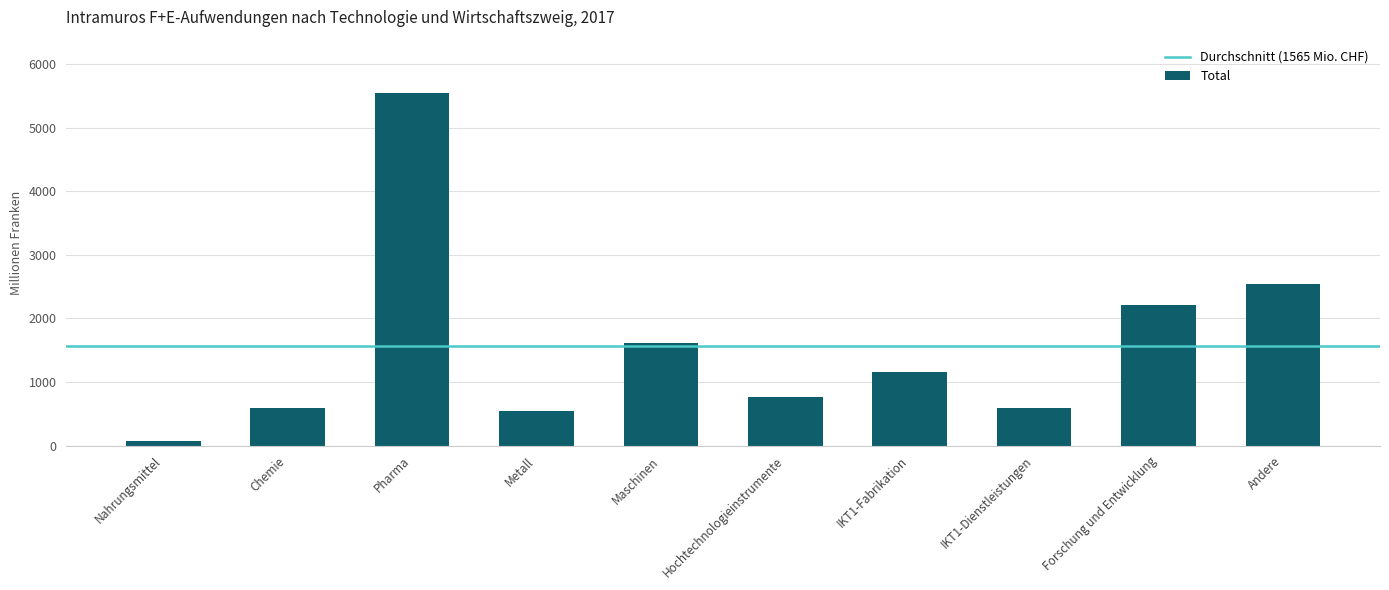

Count the number of data series in this chart.

1